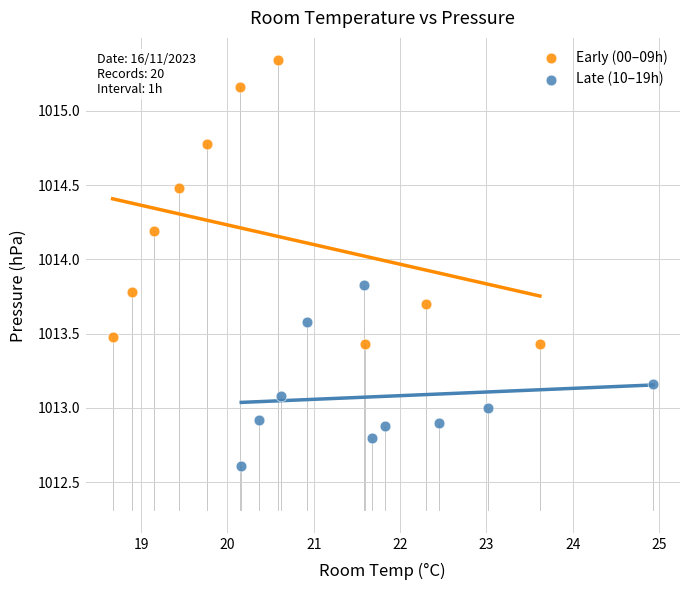

Which series contains the highest Y value?

Early (00–09h)